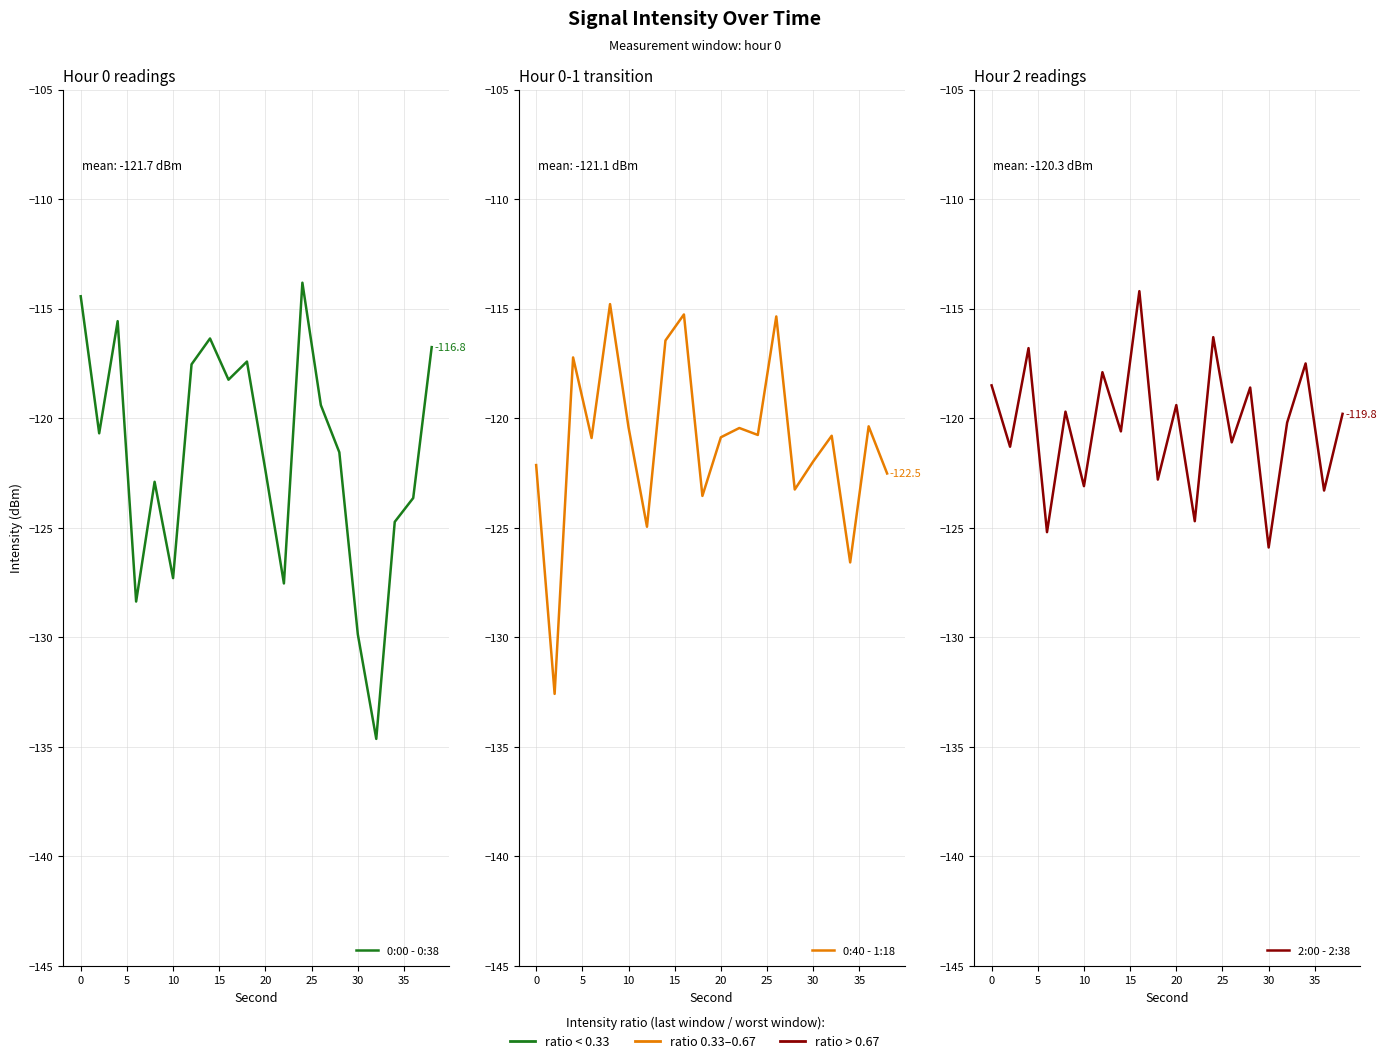

Which series has the widest spread of values?

0:00 - 0:38